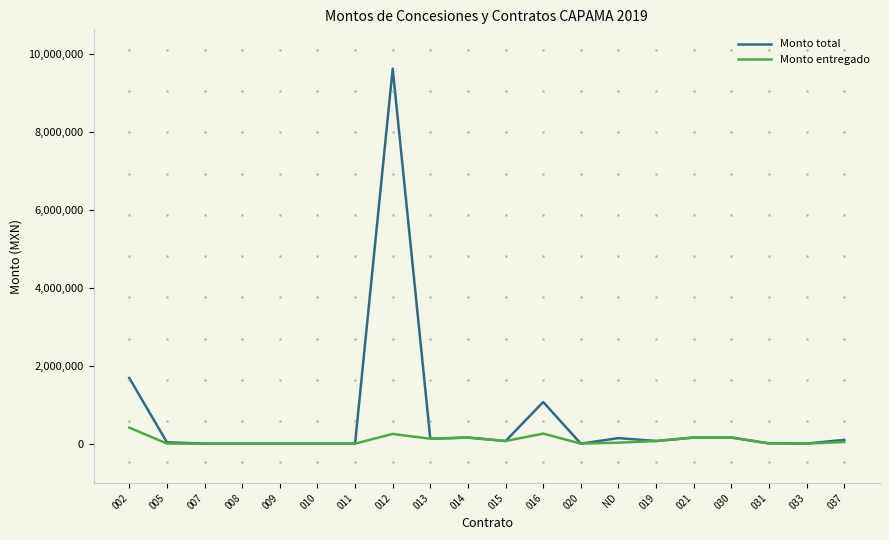

The value of Monto entregado at 009 is 14000. True or false?

True